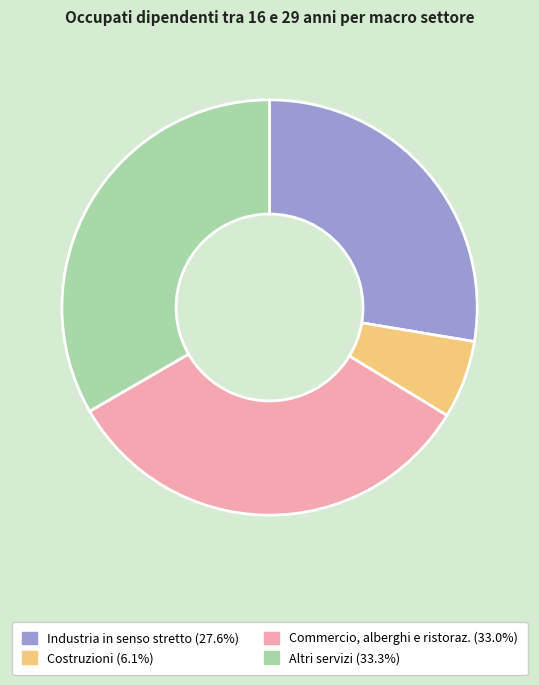

What is the smallest slice in the pie chart?

Costruzioni